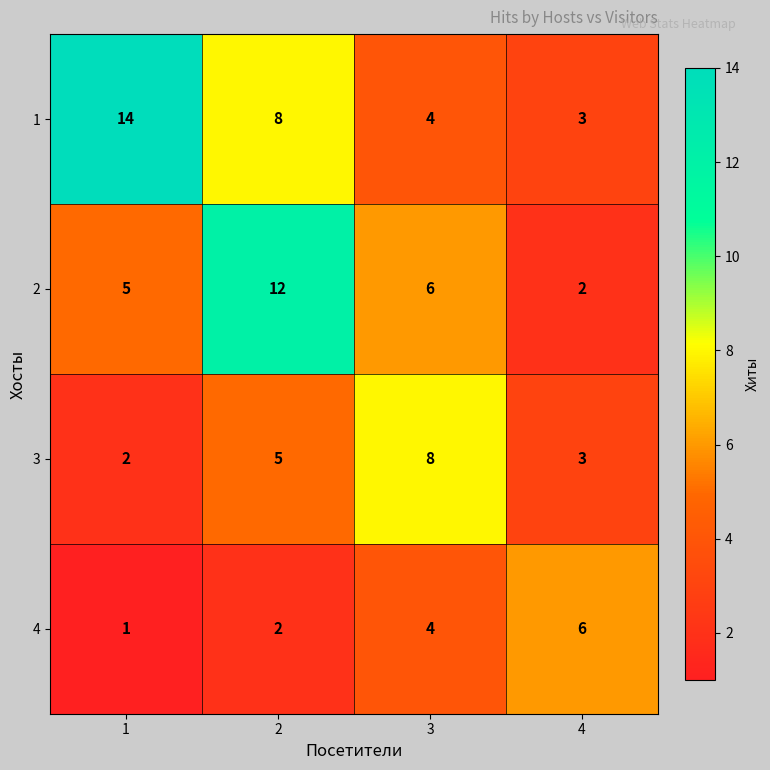

Where is 2 nearest to the value 7?

3